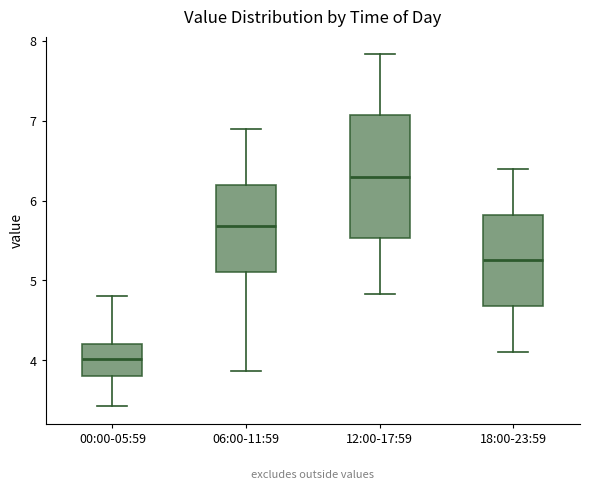

Reading left to right, transcribe this box plot: for each box, give where its median line is, the range the box spans, and where its two whiskers end, as read against the y-axis. The values are not printed on the chart, so give them approximately, as read against the axis.

00:00-05:59: median 4.0, box 3.8 to 4.2, whiskers 3.4 to 4.8
06:00-11:59: median 5.7, box 5.1 to 6.2, whiskers 3.9 to 6.9
12:00-17:59: median 6.3, box 5.5 to 7.1, whiskers 4.8 to 7.8
18:00-23:59: median 5.3, box 4.7 to 5.8, whiskers 4.1 to 6.4